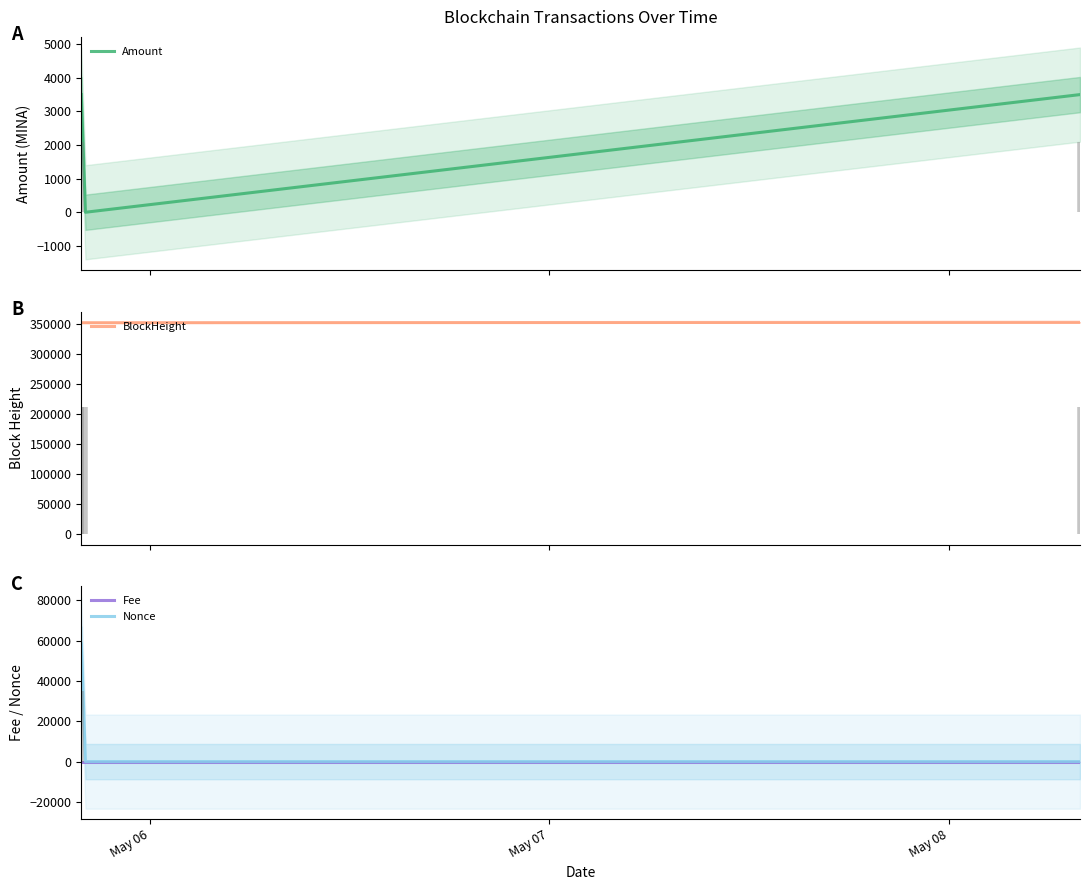

What is the lowest value of the BlockHeight series?

351593